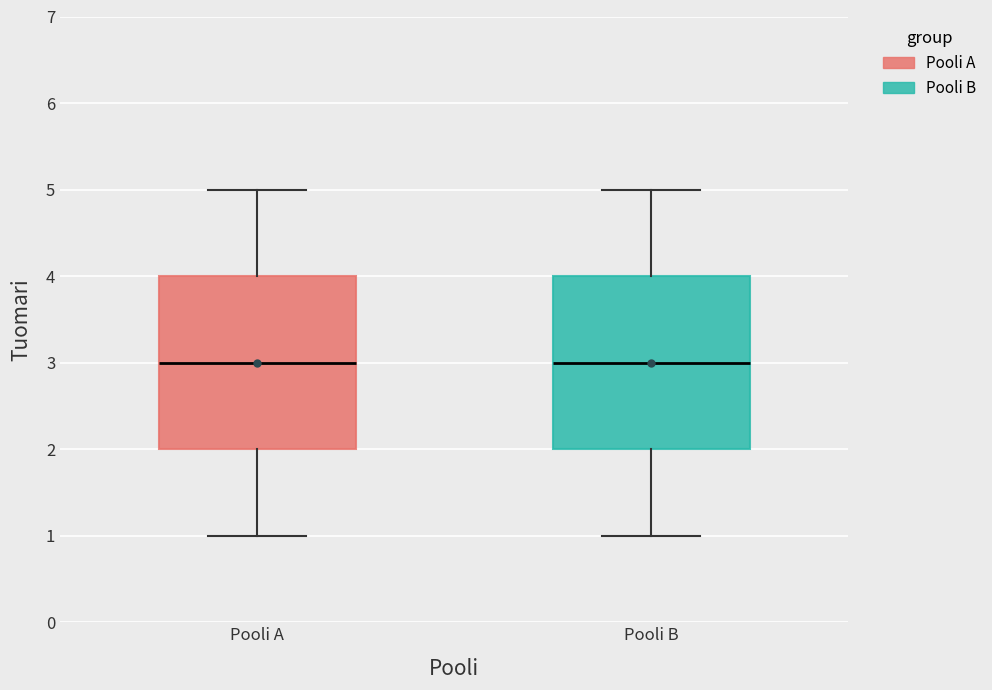

Where is the lower edge of the box for Pooli B on the y-axis? The values are not printed on the chart, so give them approximately, as read against the axis.

2